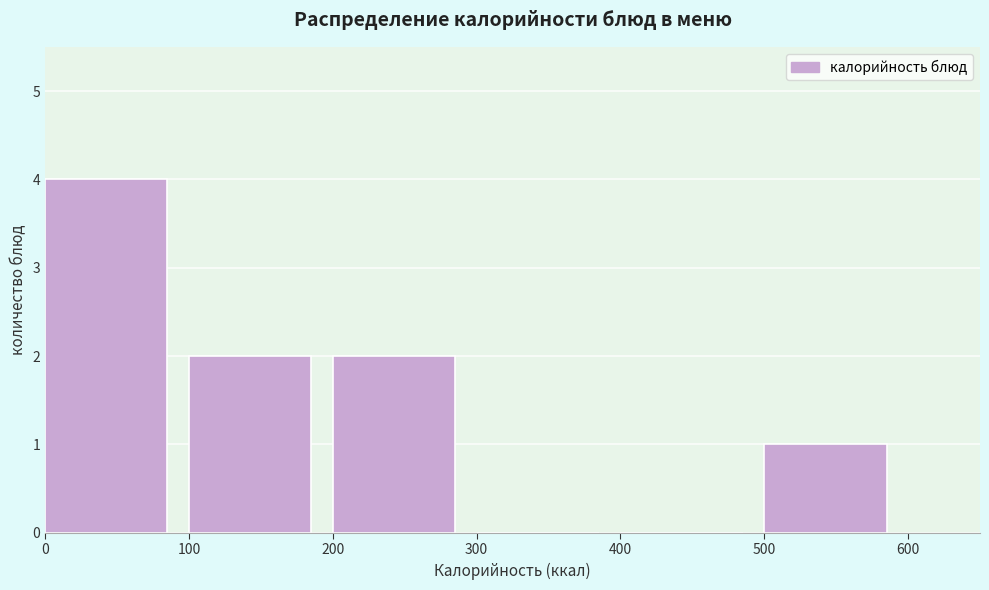

Reading left to right, transcribe this chart: for each bar, give the range it covers on the x-axis and its height. The values are not printed on the chart, so give them approximately, as read against the axis.

0 to 100: 4
100 to 200: 2
200 to 300: 2
300 to 400: 0
400 to 500: 0
500 to 600: 1